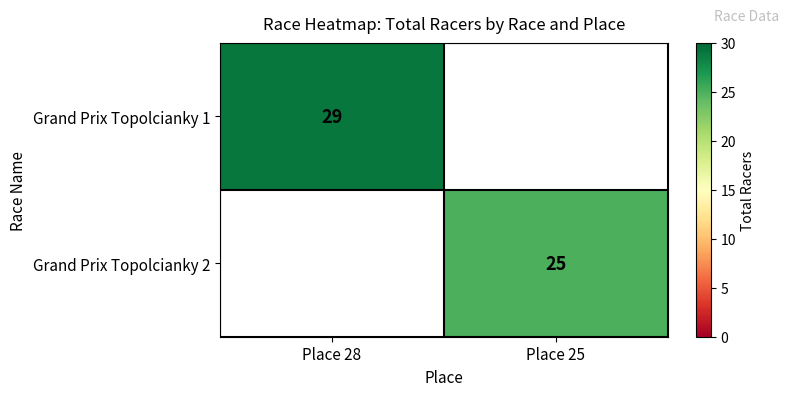

The Grand Prix Topolcianky 2 series shows 25 at Place 25. True or false?

True